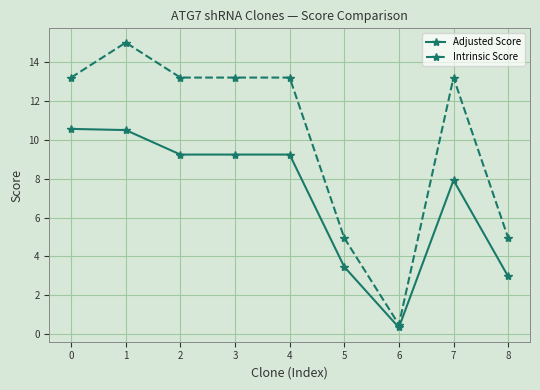

The Adjusted Score series shows 3.0 at 8. True or false?

True